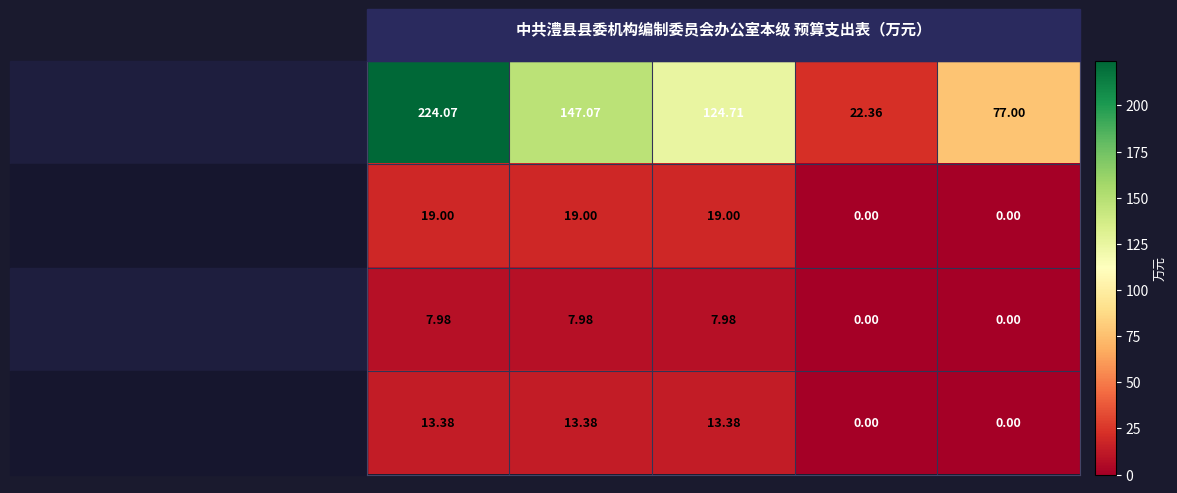

Where does the 卫生健康支出 series first go above 7?

合计